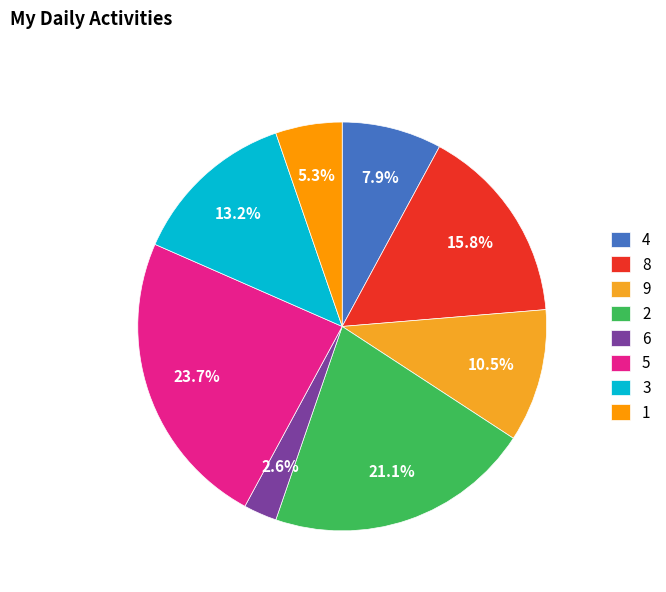

How many slices are in this pie chart?

8